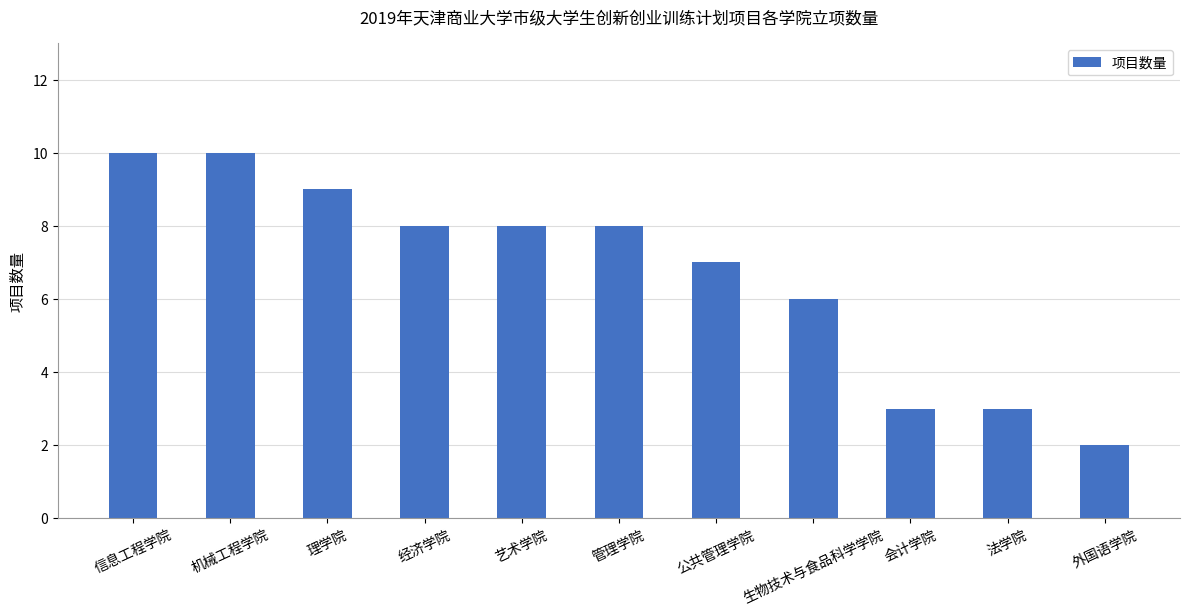

What is the value of the 8th bar from the left?

6